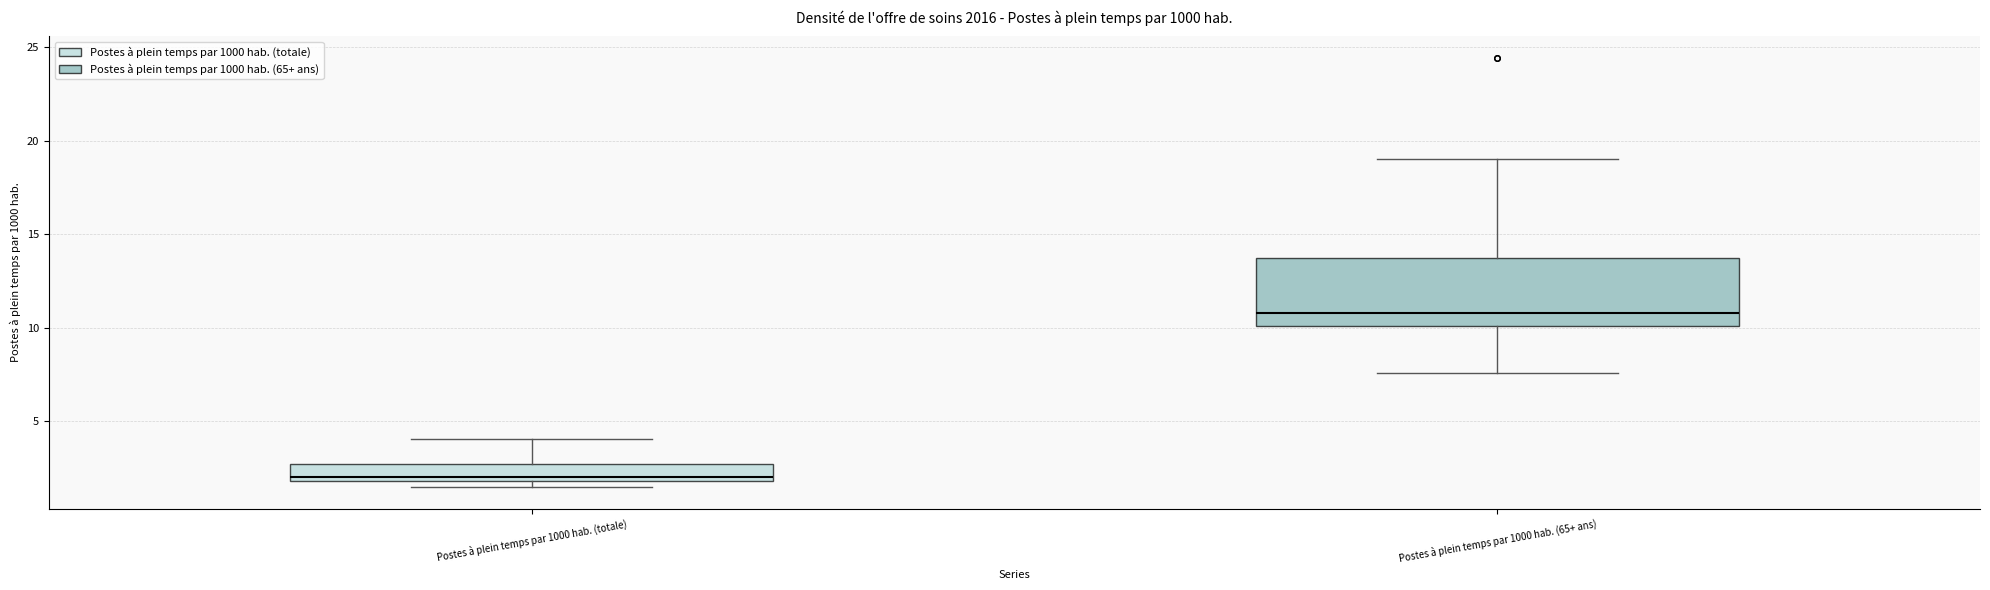

Reading left to right, read every box against the y-axis: the position of its median line, the range the box covers, and the ends of its whiskers. The values are not printed on the chart, so give them approximately, as read against the axis.

Postes à plein temps par 1000 hab. (totale): median 2.0 (just above the box's lower edge), box 2.0 to 2.5, whiskers 1.5 to 4.0
Postes à plein temps par 1000 hab. (65+ ans): median 11.0, box 10.0 to 13.5, whiskers 7.5 to 19.0